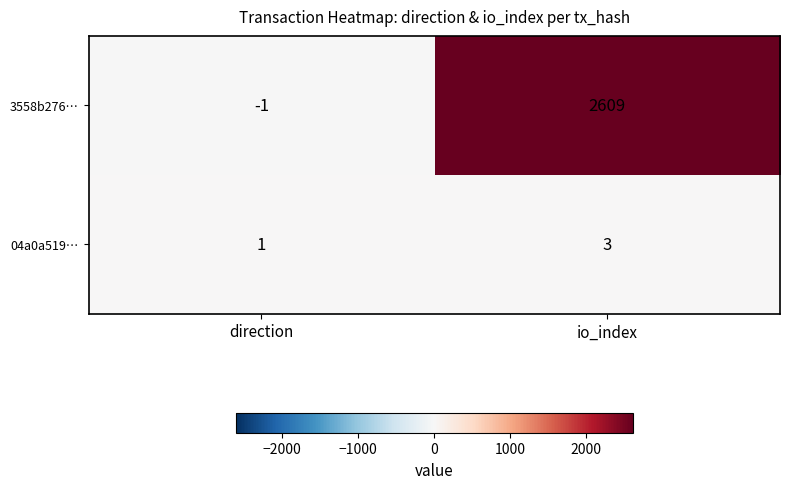

What is the spread (max minus min) of values at io_index?

2606